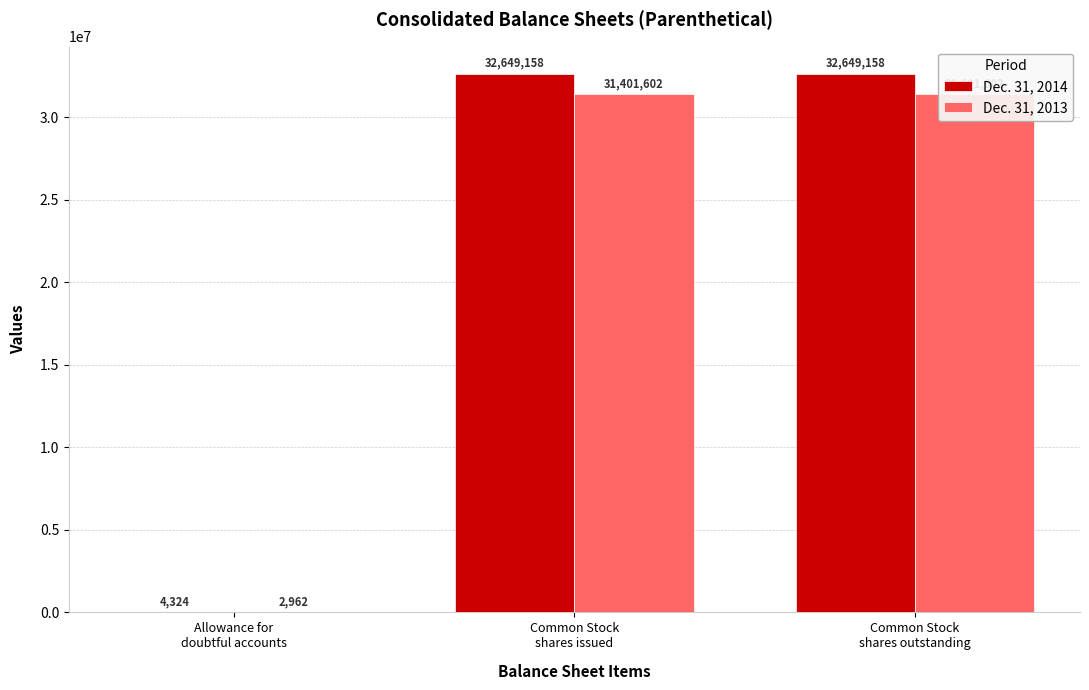

Which category has the lowest value in the Dec. 31, 2013 series?

Allowance for
doubtful accounts